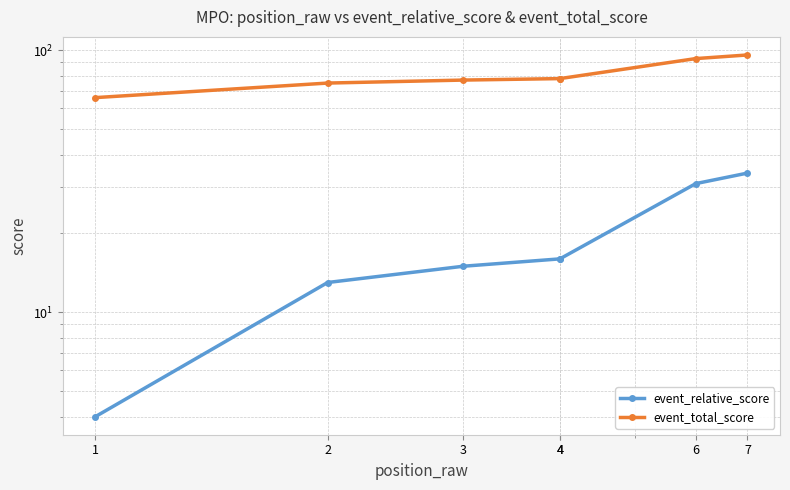

Between 1 and 2, which series saw the biggest shift?

event_relative_score